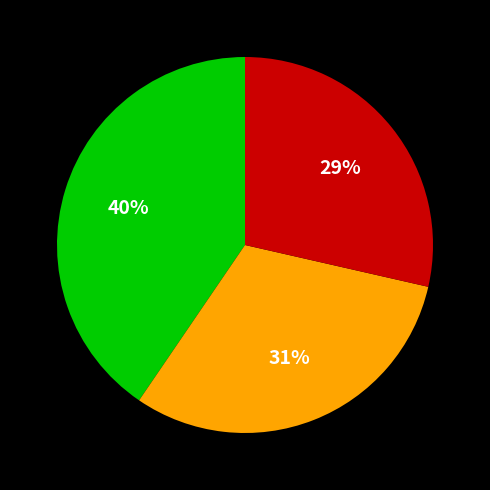

Does any single category account for the majority?

No